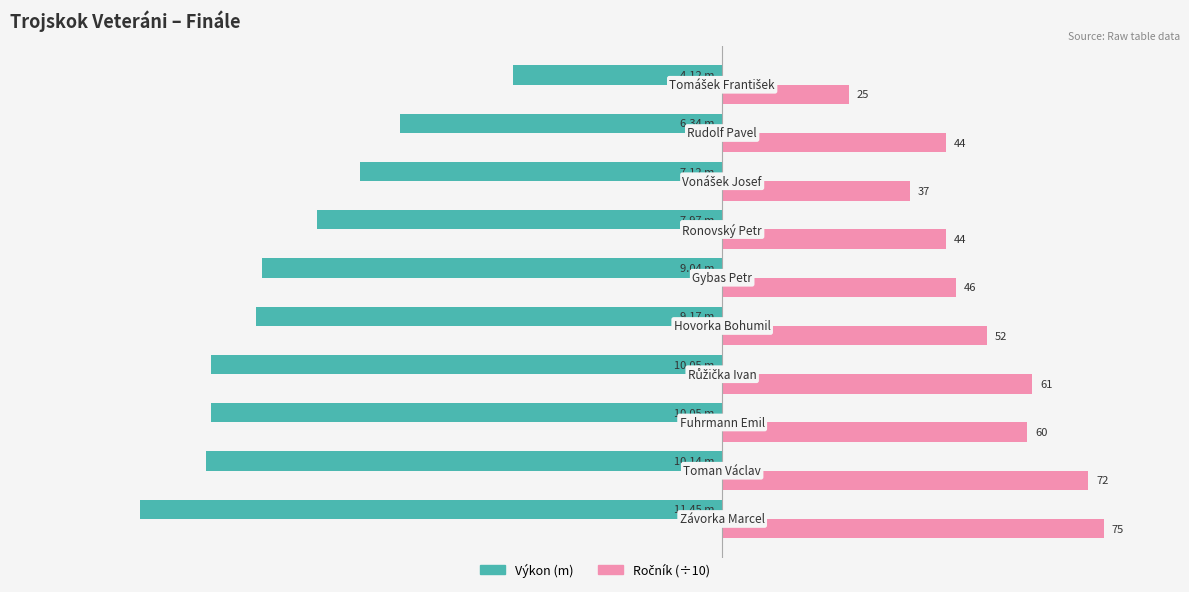

Which series has the widest spread of values?

Výkon (m)